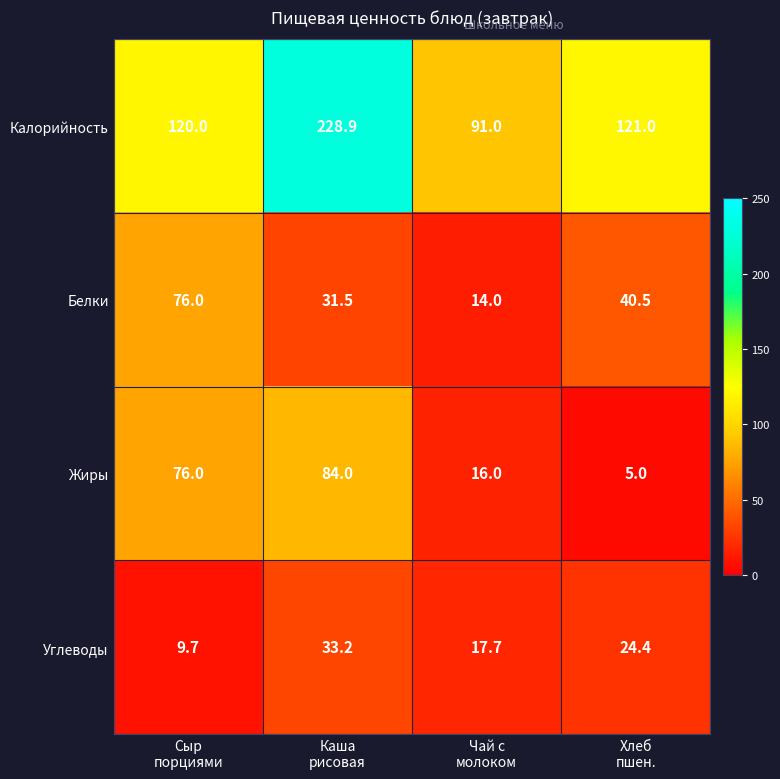

List the series in order of their peak value, lowest first.

Углеводы, Белки, Жиры, Калорийность